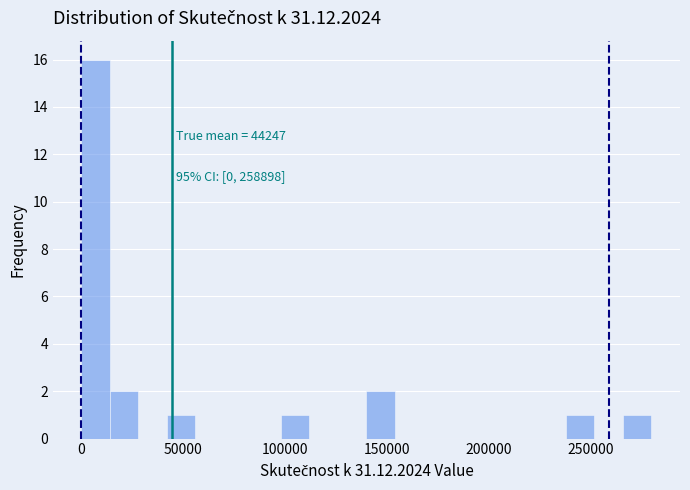

Around what value on the x-axis is the tallest bar? Give the approximate position of its centre, as read against the axis.

5000